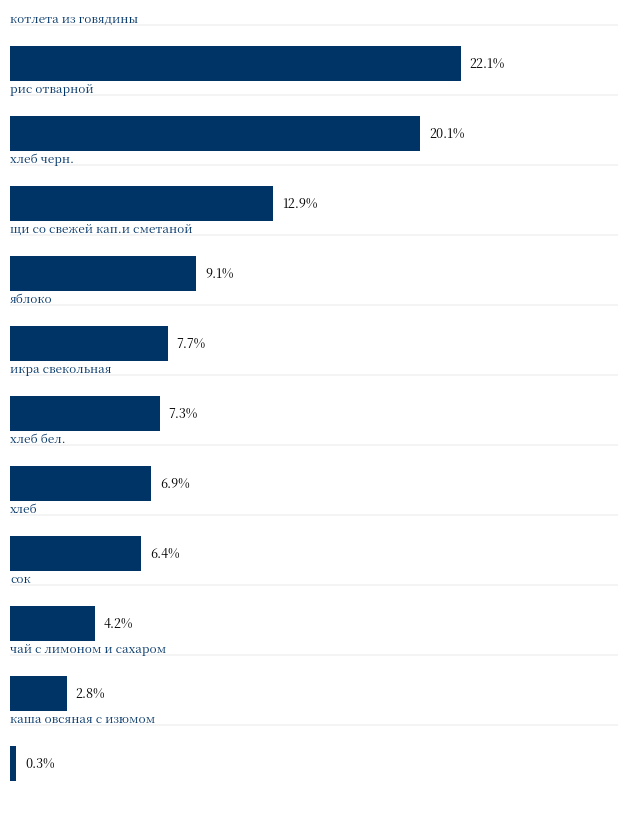

What is the average value?

9.1